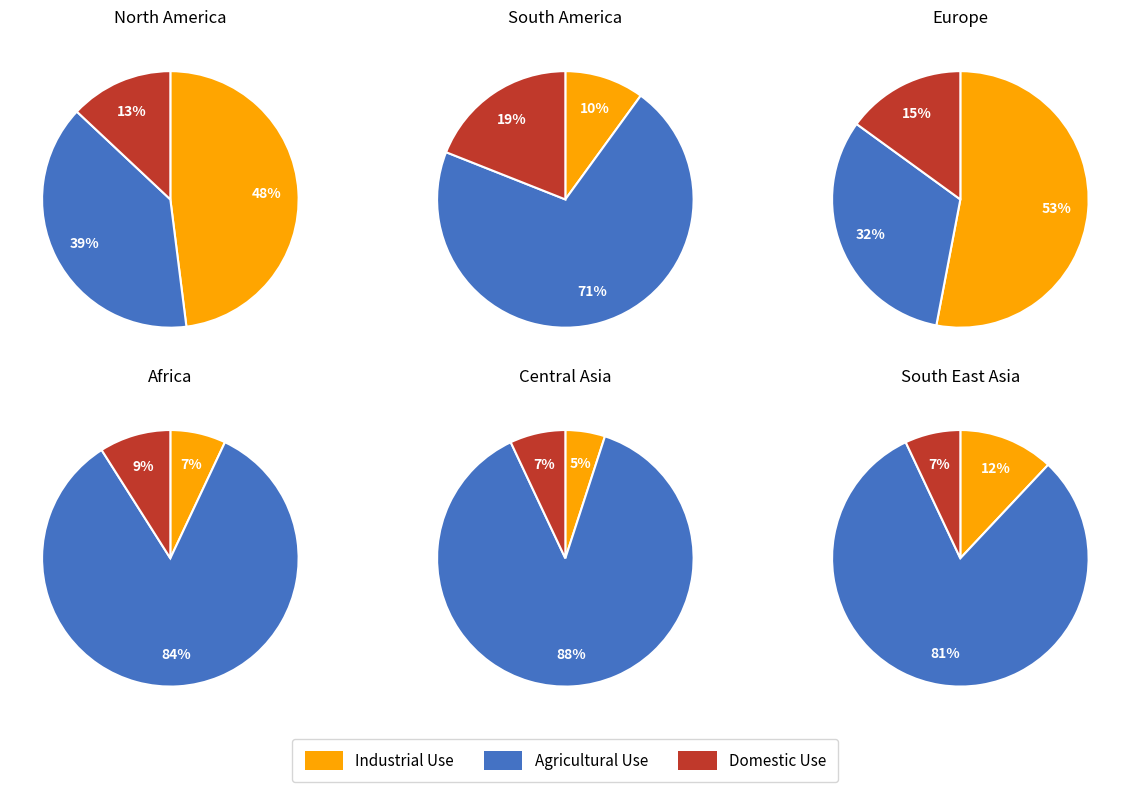

Is it true that 4 is 10% of the pie?

True